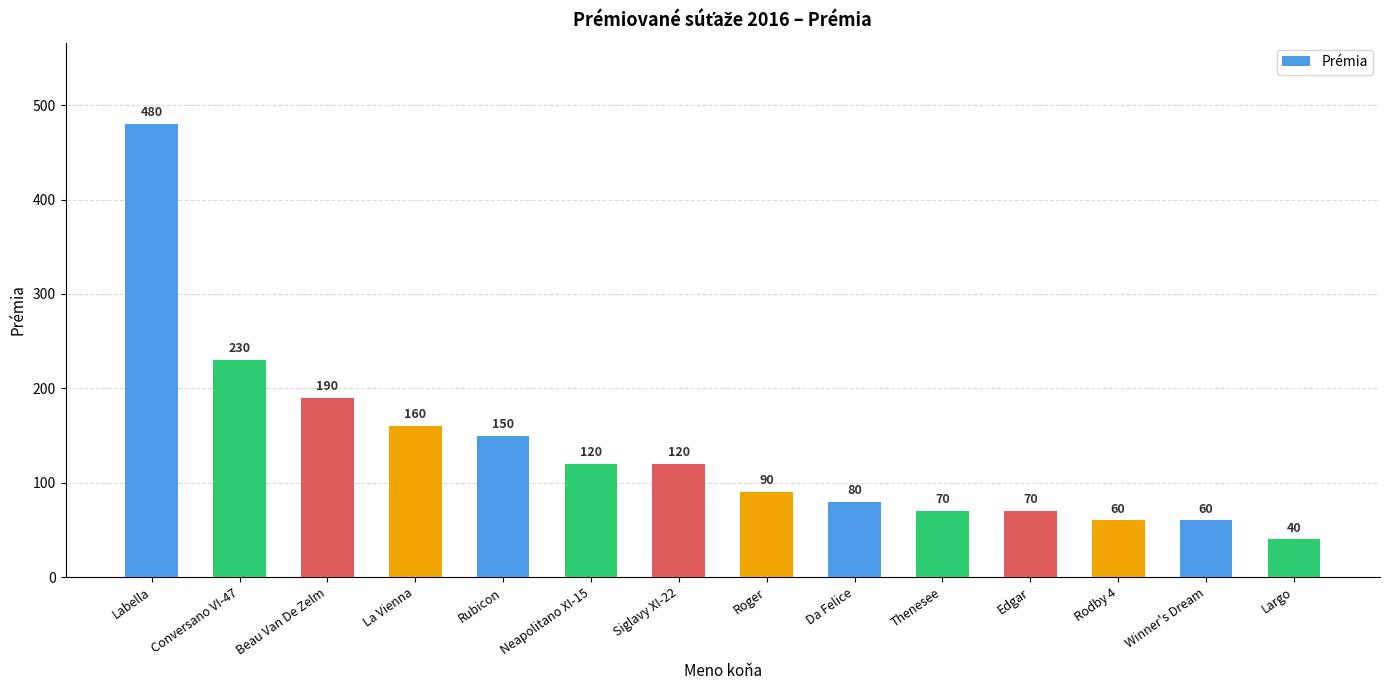

What is the average value?

137